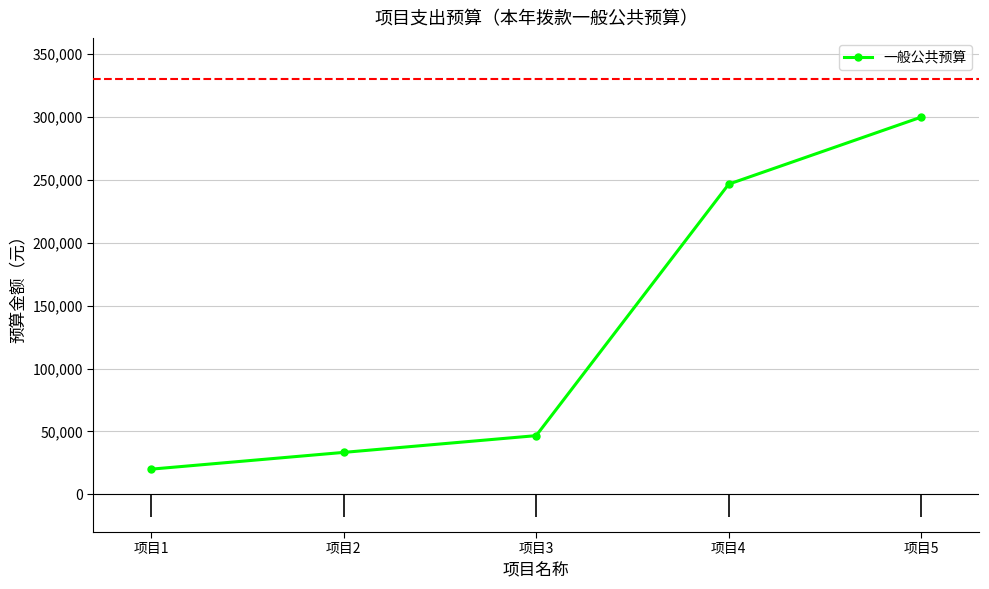

What is the value of the 1st point from the left?

20000.0